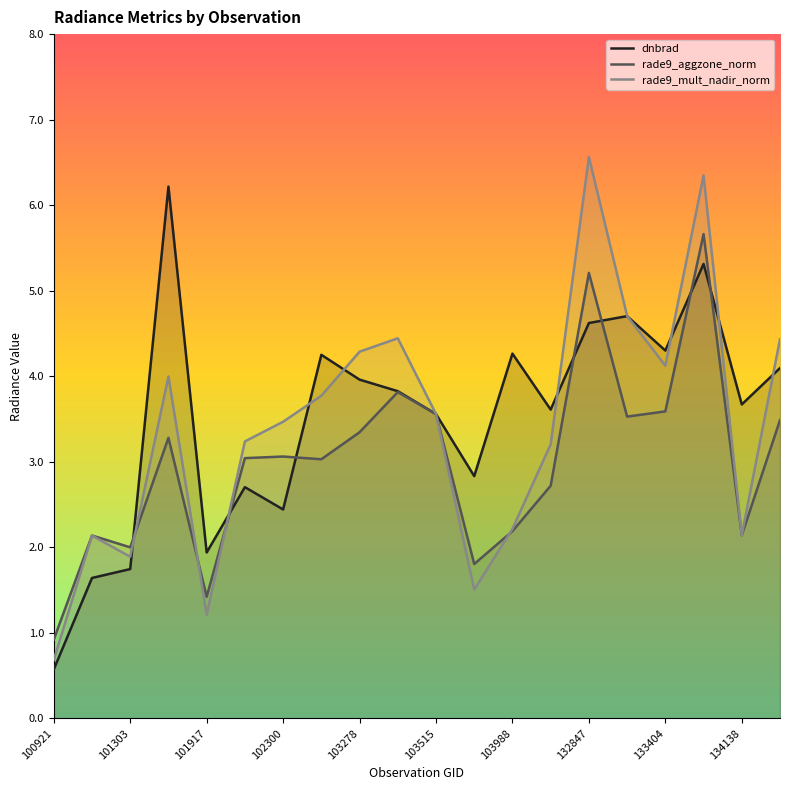

At which label is dnbrad closest to 3?

11